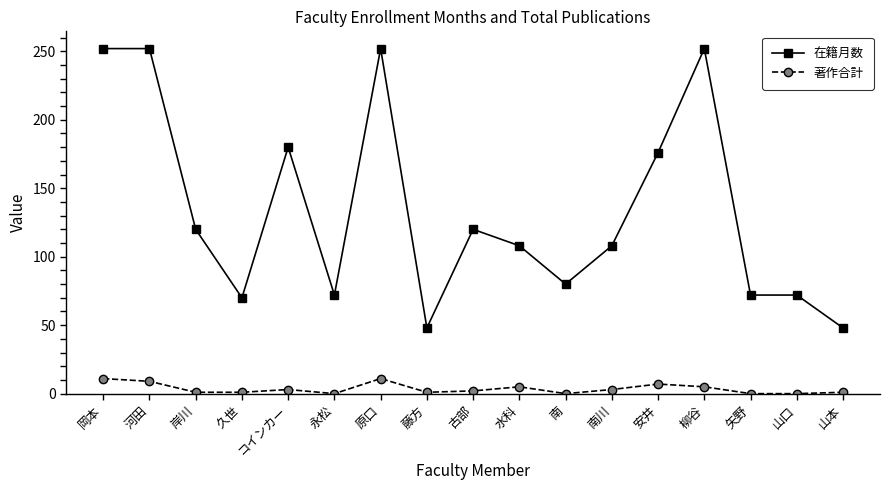

True or false: 在籍月数 has more than 2 points higher than both neighbors.

True